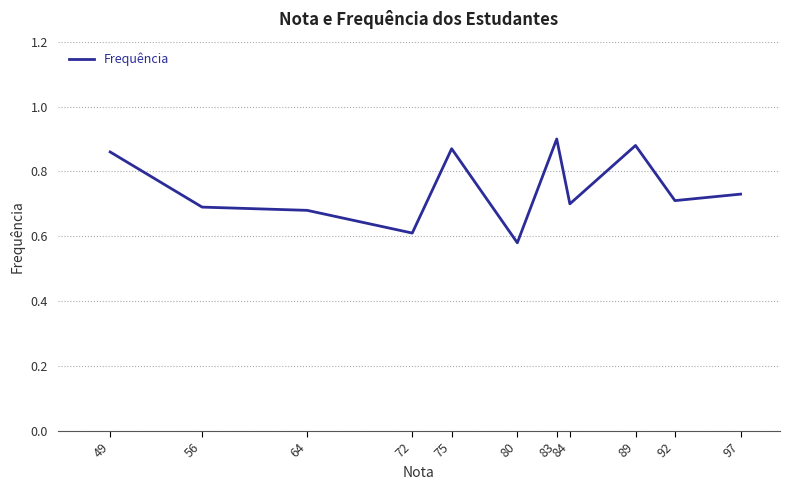

How many values are between 0 and 1?

11